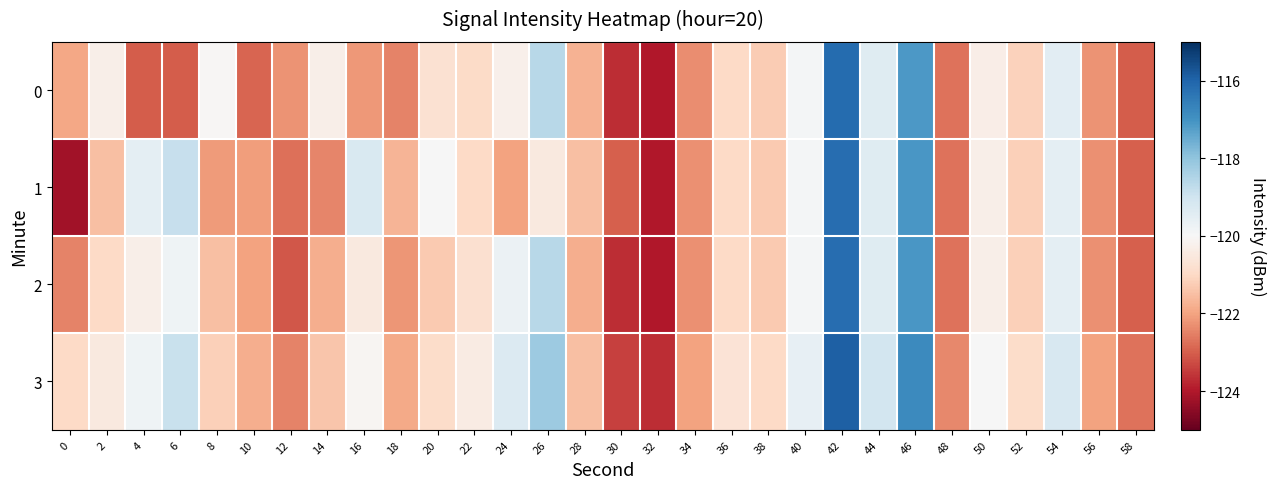

Reading left to right, what are all the values shown in this chart?

0: 0=-121.9	2=-120.3	4=-123.0	6=-123.0	8=-120.1	10=-122.9	12=-122.2	14=-120.3	16=-122.2	18=-122.5	20=-120.8	22=-121.0	24=-120.2	26=-118.6	28=-121.8	30=-123.7	32=-124.0	34=-122.3	36=-121.0	38=-121.3	40=-119.9	42=-116.2	44=-119.4	46=-117.1	48=-122.7	50=-120.3	52=-121.2	54=-119.5	56=-122.3	58=-123.0
1: 0=-124.2	2=-121.5	4=-119.5	6=-118.9	8=-122.1	10=-122.1	12=-122.8	14=-122.4	16=-119.2	18=-121.7	20=-120.0	22=-121.0	24=-122.0	26=-120.5	28=-121.5	30=-123.0	32=-124.0	34=-122.3	36=-121.0	38=-121.3	40=-119.9	42=-116.2	44=-119.4	46=-117.1	48=-122.7	50=-120.3	52=-121.2	54=-119.5	56=-122.3	58=-123.0
2: 0=-122.5	2=-121.0	4=-120.3	6=-119.8	8=-121.5	10=-122.0	12=-123.1	14=-121.8	16=-120.5	18=-122.2	20=-121.3	22=-120.8	24=-119.7	26=-118.6	28=-121.8	30=-123.7	32=-124.0	34=-122.3	36=-121.0	38=-121.3	40=-119.9	42=-116.2	44=-119.4	46=-117.1	48=-122.7	50=-120.3	52=-121.2	54=-119.5	56=-122.3	58=-123.0
3: 0=-121.0	2=-120.5	4=-119.8	6=-118.9	8=-121.2	10=-121.8	12=-122.5	14=-121.4	16=-120.1	18=-121.9	20=-120.9	22=-120.4	24=-119.3	26=-118.2	28=-121.5	30=-123.4	32=-123.7	34=-122.0	36=-120.7	38=-121.0	40=-119.6	42=-115.9	44=-119.1	46=-116.8	48=-122.4	50=-120.0	52=-120.9	54=-119.2	56=-122.0	58=-122.7